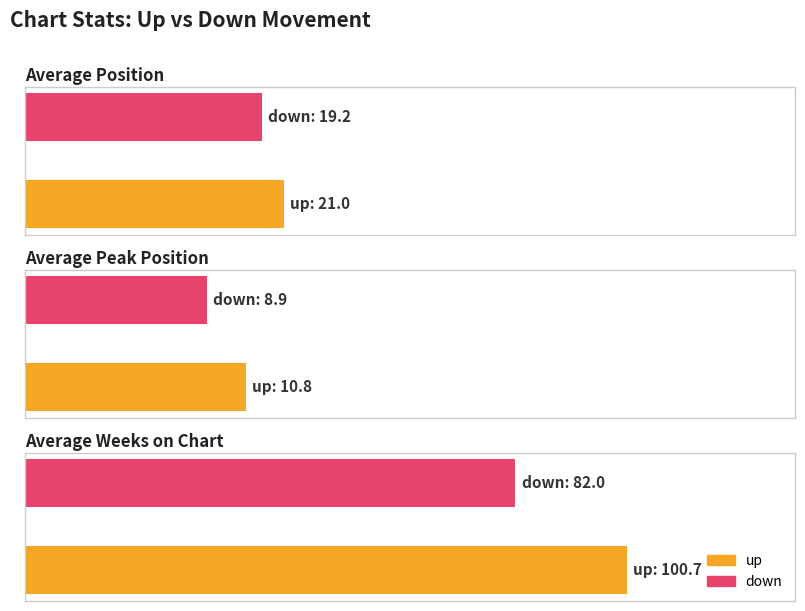

How many values in the Average Weeks on Chart series exceed 98?

1